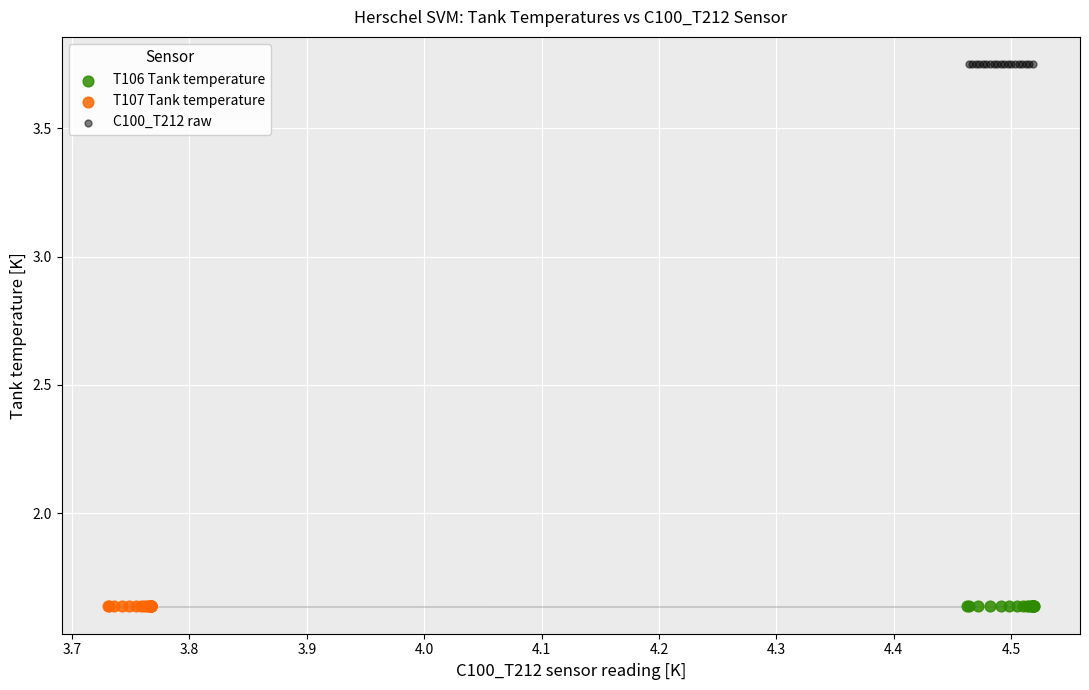

Which series contains the highest Y value?

C100_T212 raw